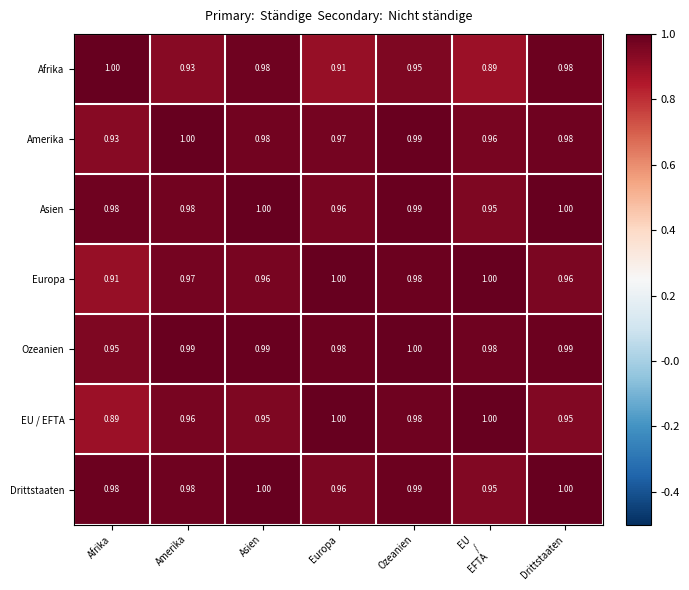

At which category is the sum across all series the highest?

Ozeanien